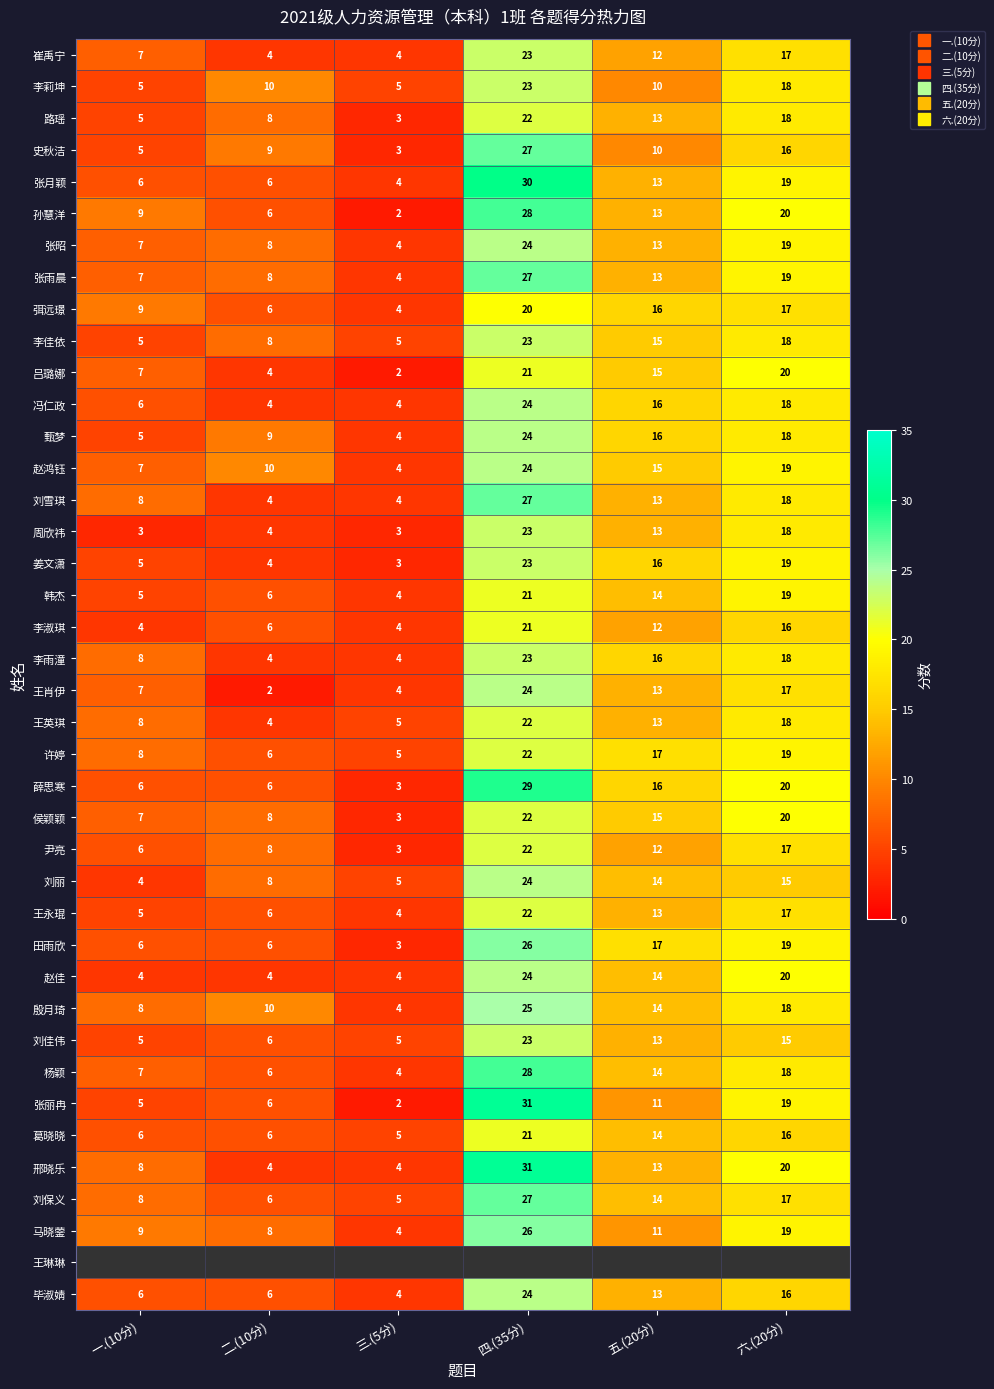

Where does the 弭远璟 series first go above 16?

四.(35分)